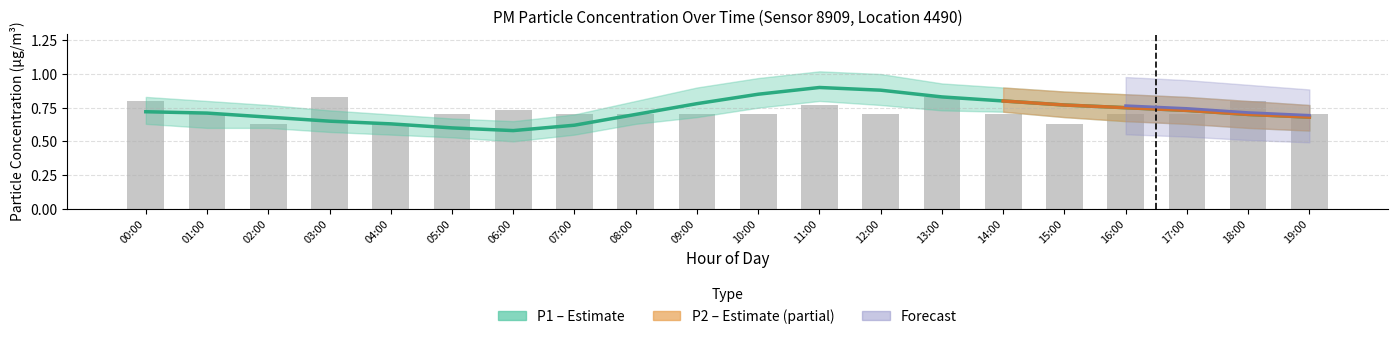

Between 03:00 and 14:00, which is larger?

14:00